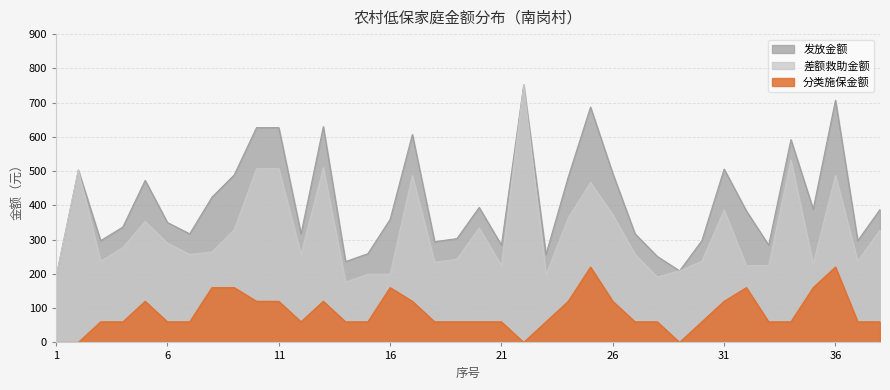

What is the lowest value of the 差额救助金额 series?

176